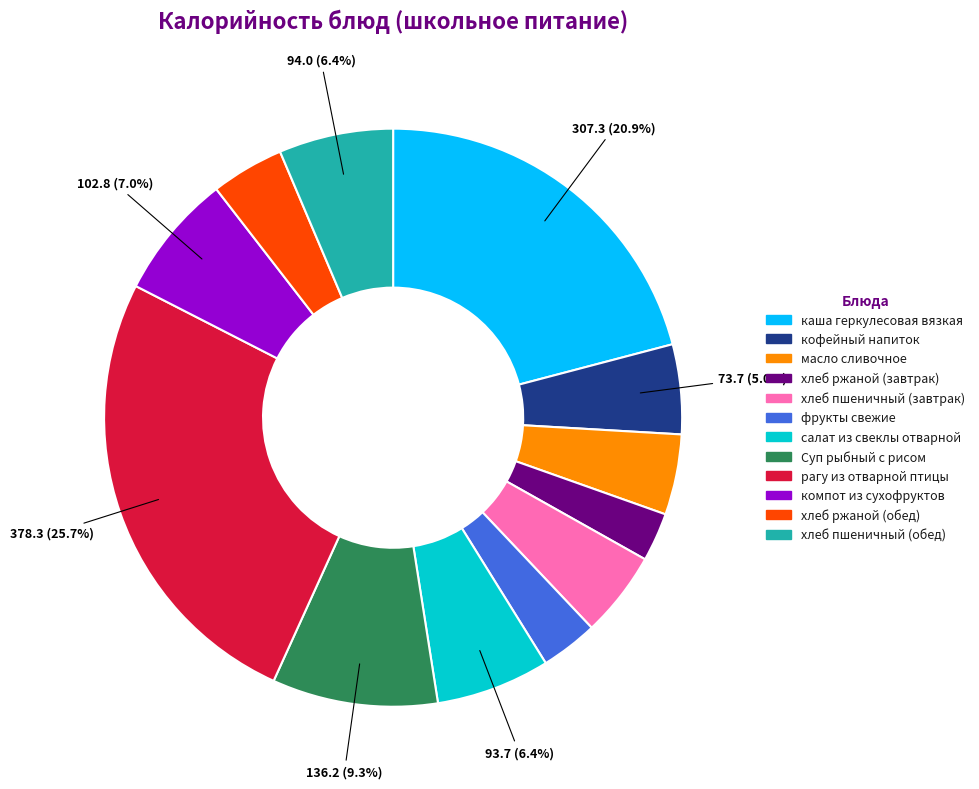

What percentage is the хлеб пшеничный (обед) slice, to the nearest percent?

6%